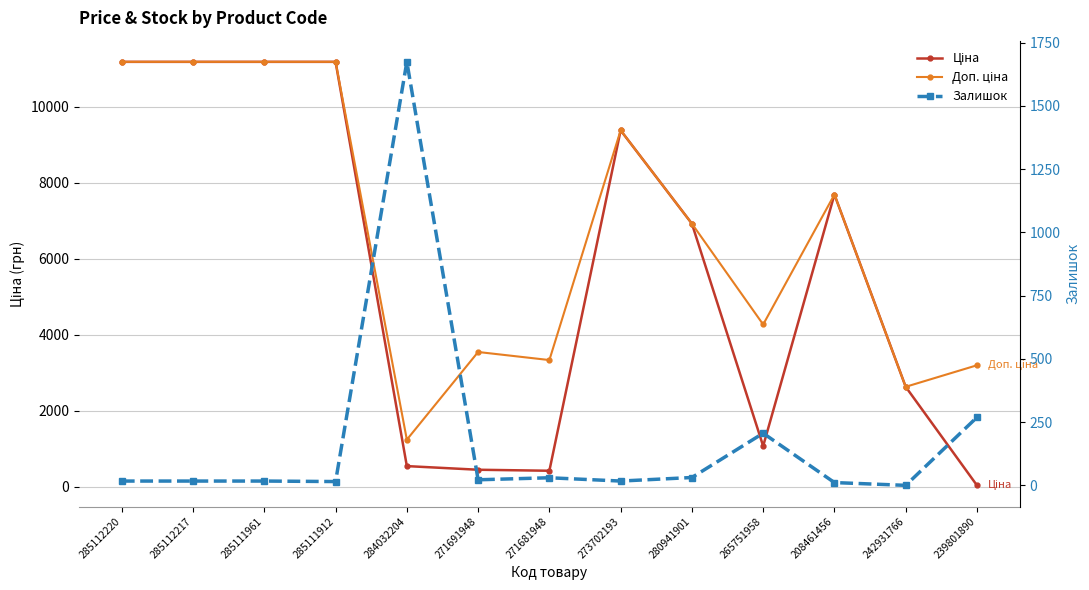

Where is the first local maximum for Залишок?

284032204